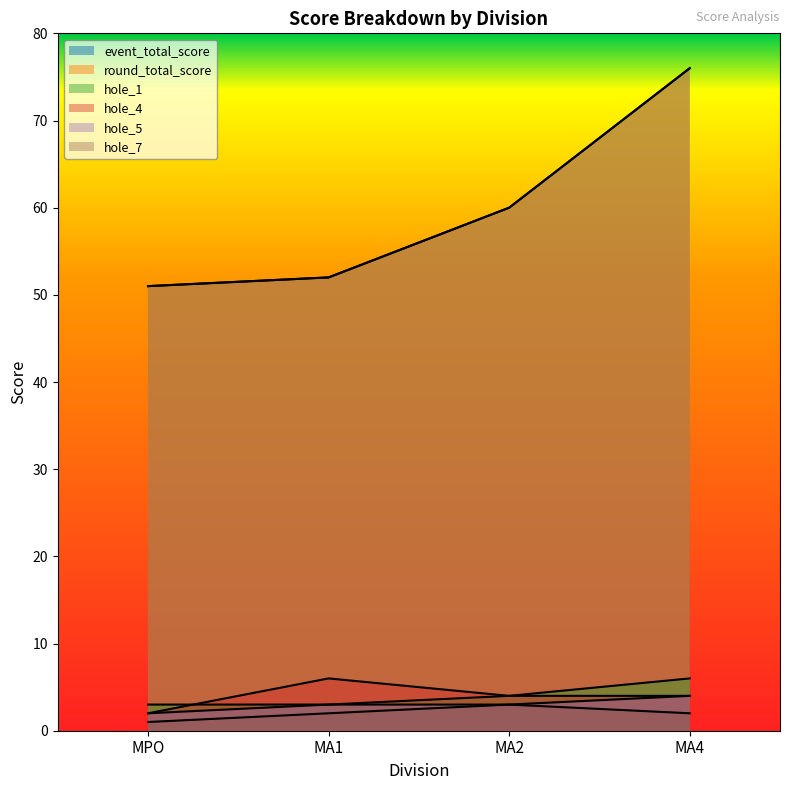

Reading left to right, list all the values displayed in this chart.

event_total_score: MPO=51	MA1=52	MA2=60	MA4=76
round_total_score: MPO=51	MA1=52	MA2=60	MA4=76
hole_1: MPO=3	MA1=3	MA2=4	MA4=6
hole_4: MPO=2	MA1=6	MA2=4	MA4=4
hole_5: MPO=2	MA1=3	MA2=3	MA4=4
hole_7: MPO=1	MA1=2	MA2=3	MA4=2